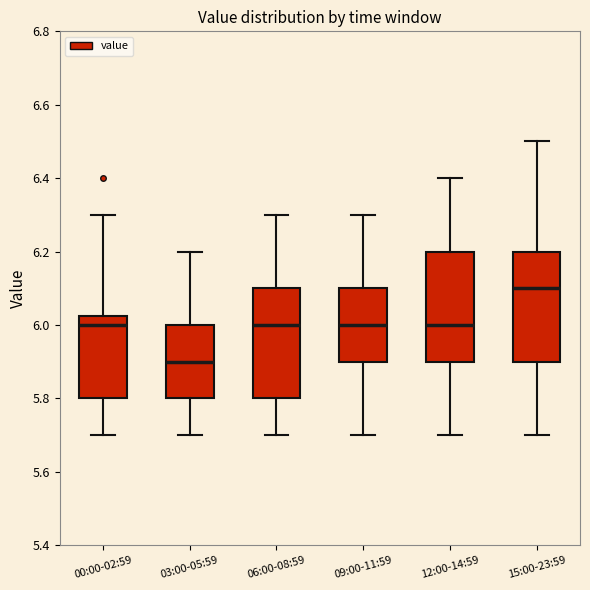

Reading left to right, transcribe this box plot: for each box, give where its median line is, the range the box spans, and where its two whiskers end, as read against the y-axis. The values are not printed on the chart, so give them approximately, as read against the axis.

00:00-02:59: median 6.00, box 5.80 to 6.02, whiskers 5.70 to 6.30
03:00-05:59: median 5.90, box 5.80 to 6.00, whiskers 5.70 to 6.20
06:00-08:59: median 6.00, box 5.80 to 6.10, whiskers 5.70 to 6.30
09:00-11:59: median 6.00, box 5.90 to 6.10, whiskers 5.70 to 6.30
12:00-14:59: median 6.00, box 5.90 to 6.20, whiskers 5.70 to 6.40
15:00-23:59: median 6.10, box 5.90 to 6.20, whiskers 5.70 to 6.50